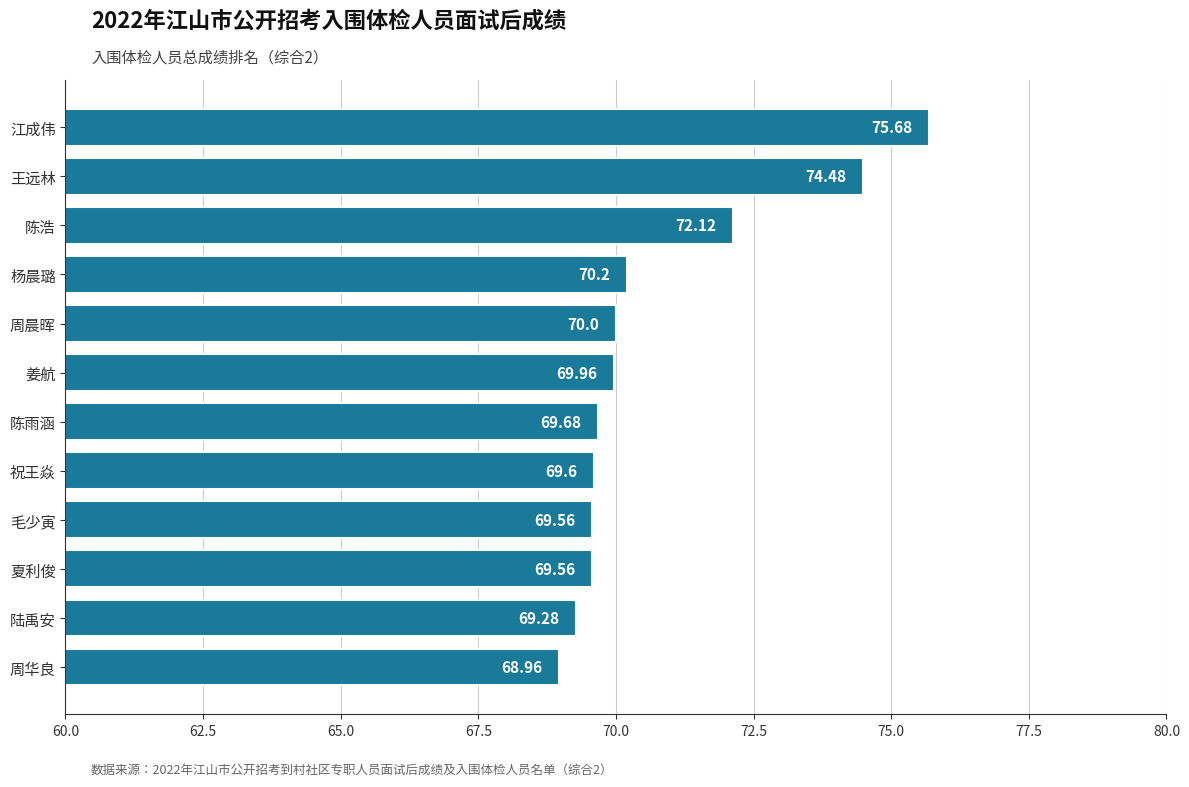

What is the difference between the maximum and minimum values?

6.7